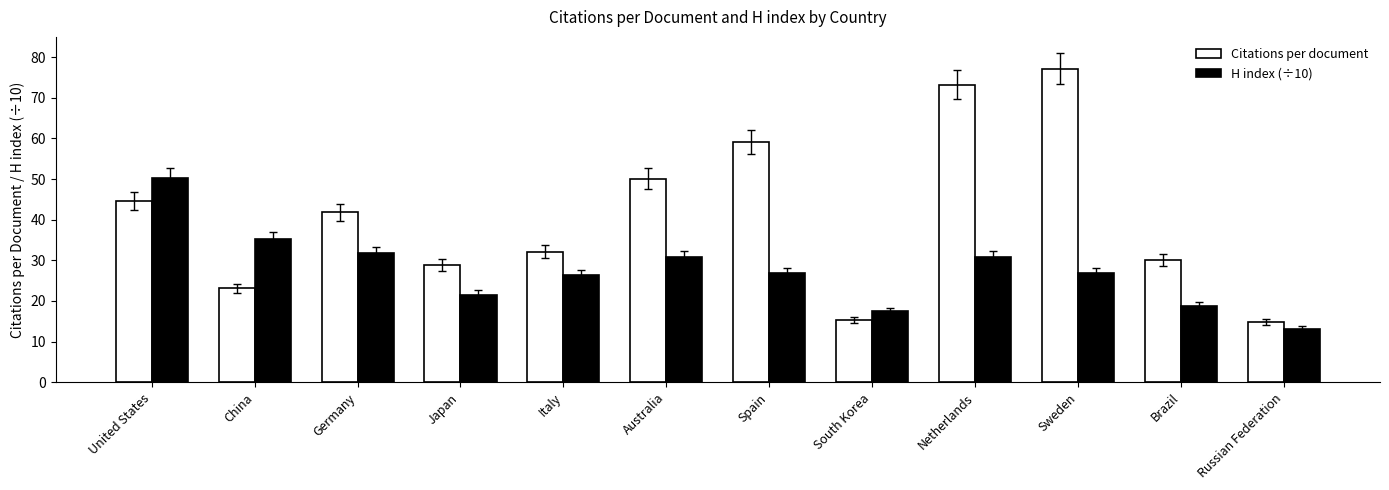

What is the sum of the H index (÷10) values at Australia and Netherlands?

61.5